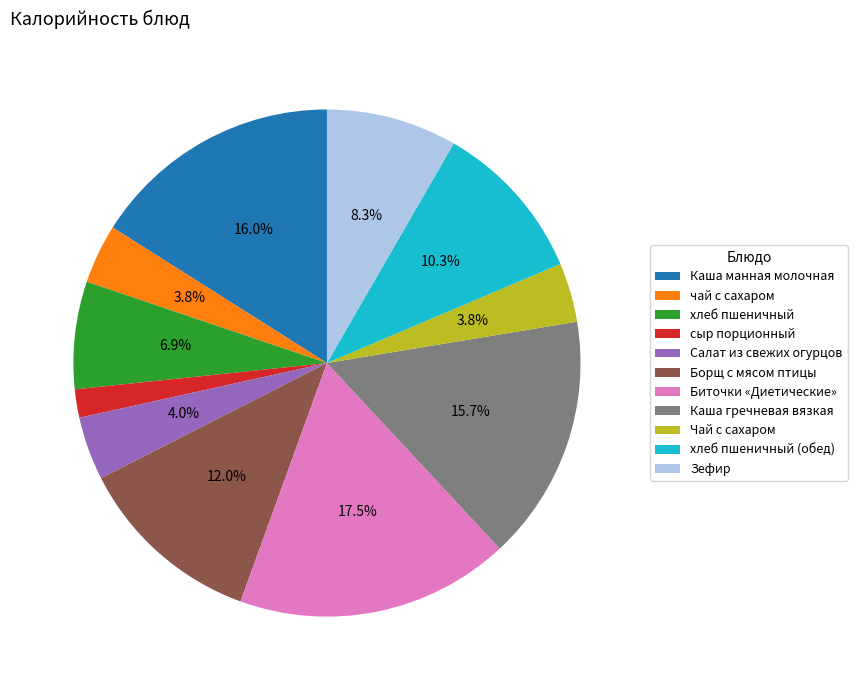

To the nearest percent, what percentage of the pie is Зефир?

8%